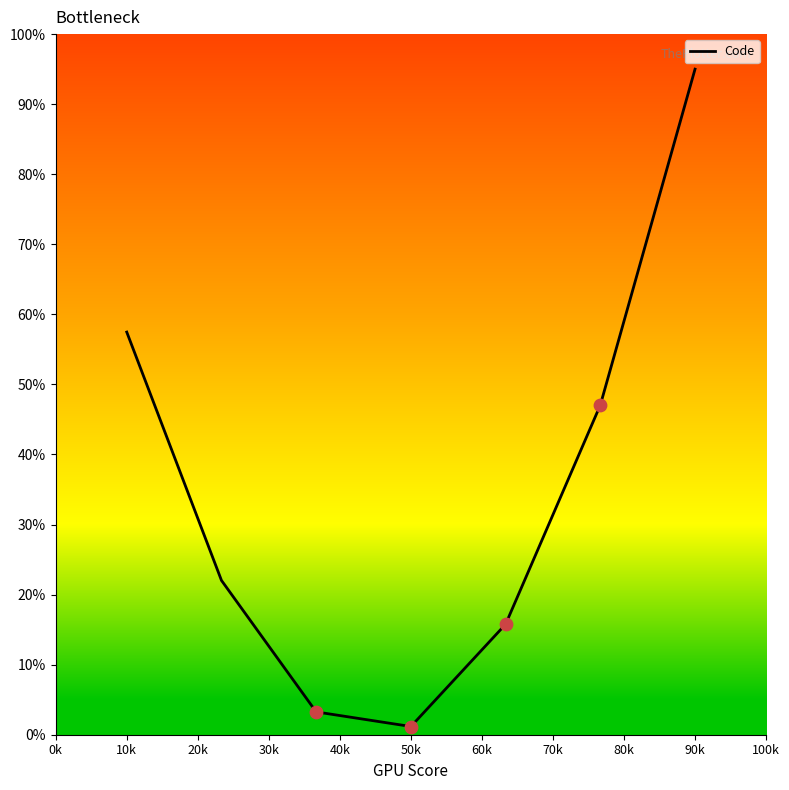

What is the difference between the second highest and minimum values?

56.3